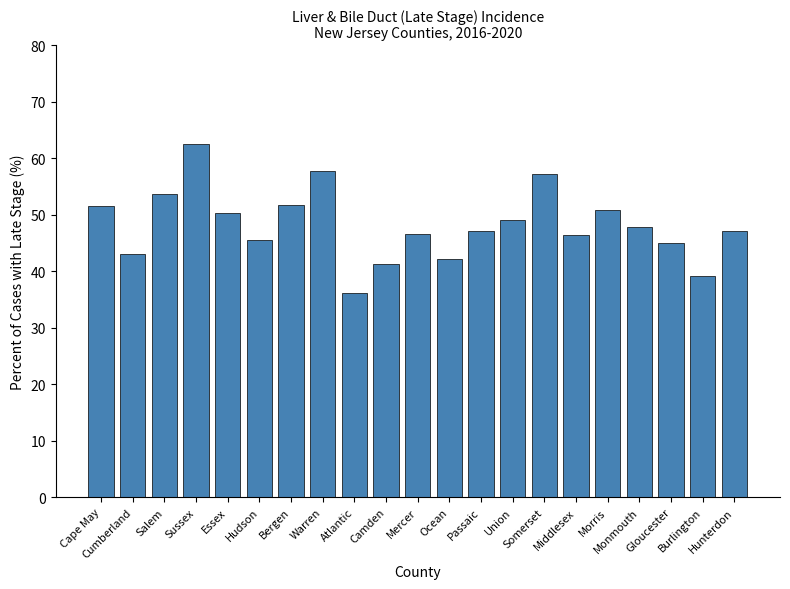

Which category has the lowest value across all series?

Atlantic